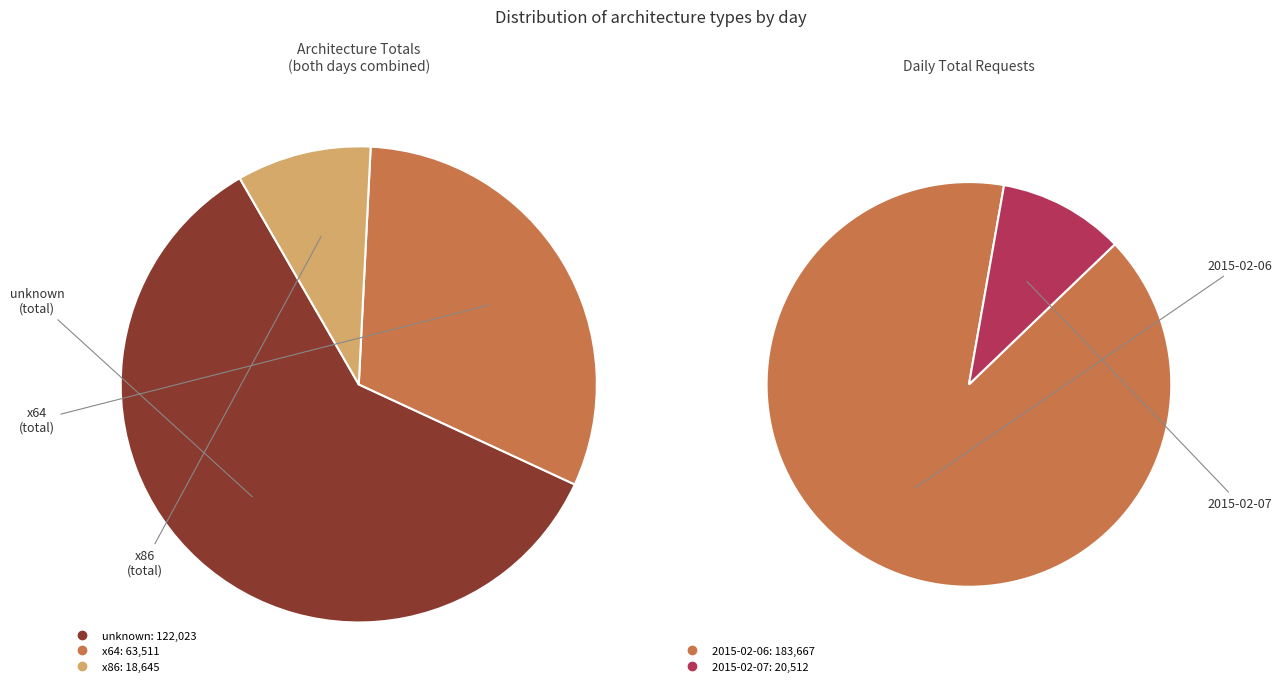

How many segments does this pie chart have?

2